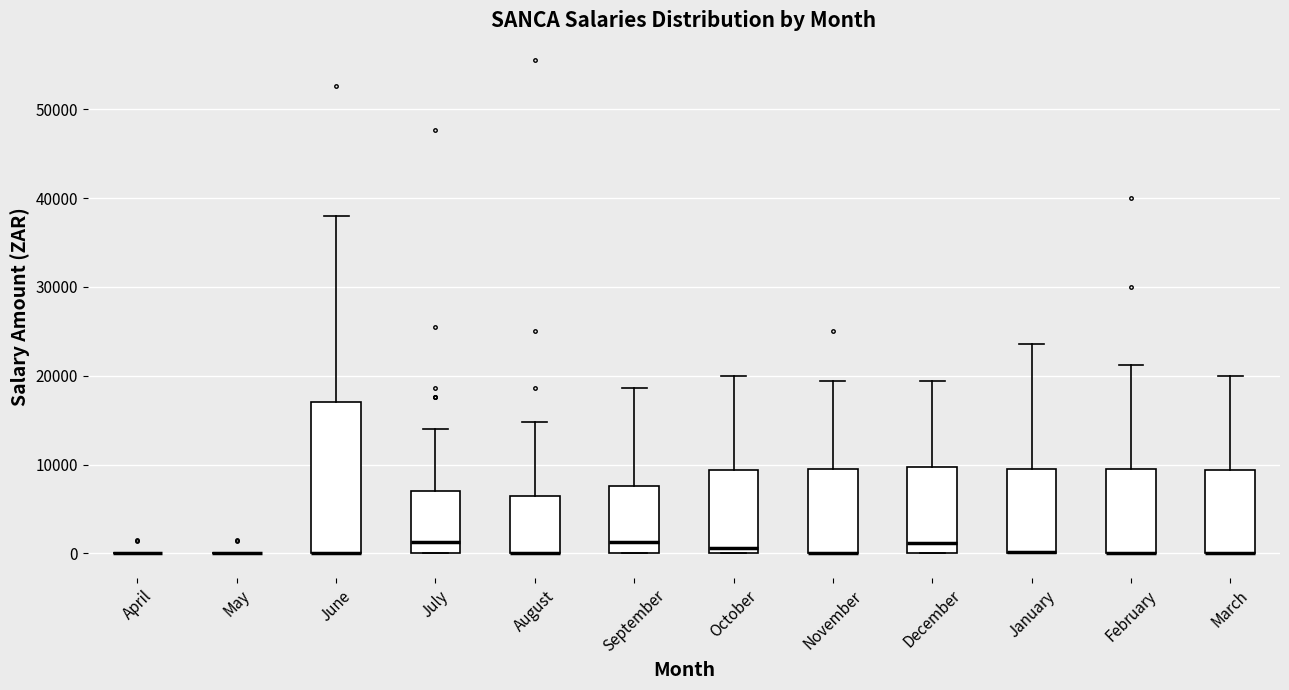

Which box is the tallest, from its lower edge to its upper edge?

June